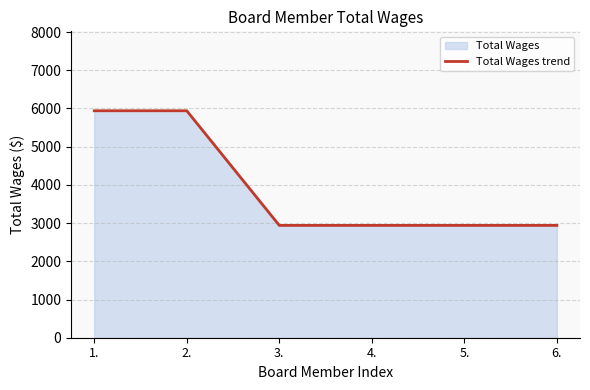

Reading right to left, list all the values displayed in this chart.

6.=2940	5.=2940	4.=2940	3.=2940	2.=5940	1.=5940